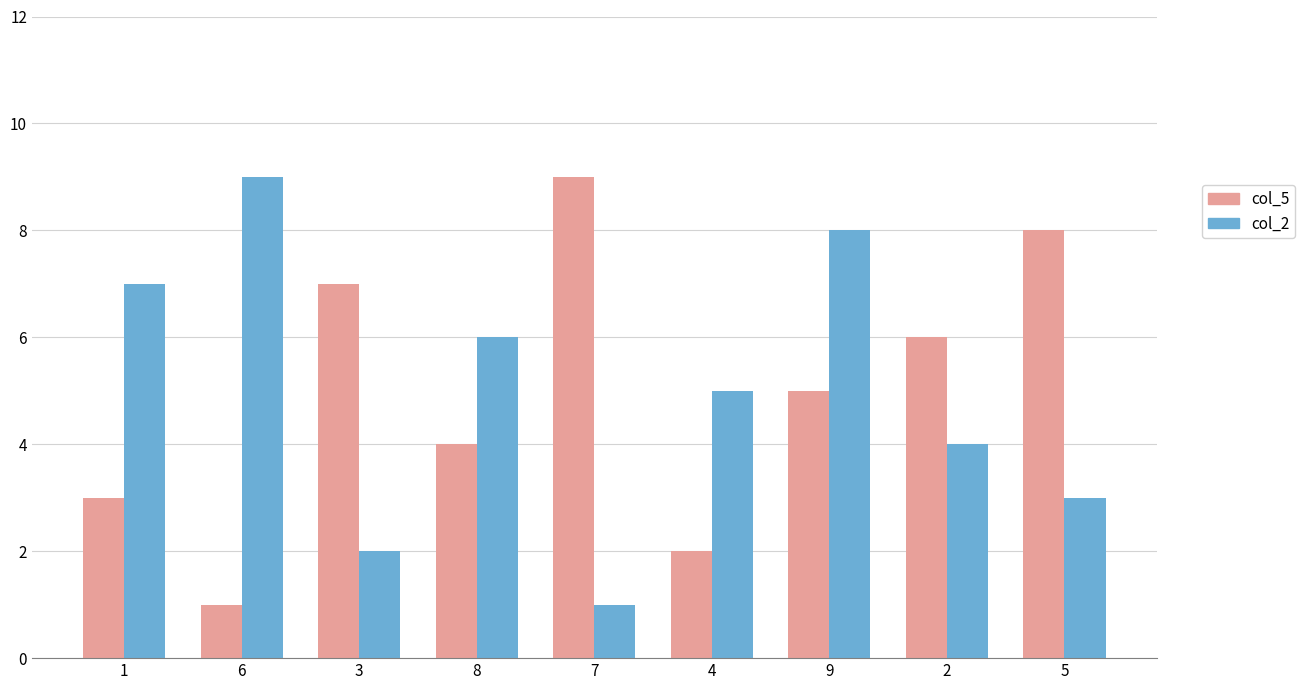

What is the difference between the maximum and second lowest values in the col_5 series?

7